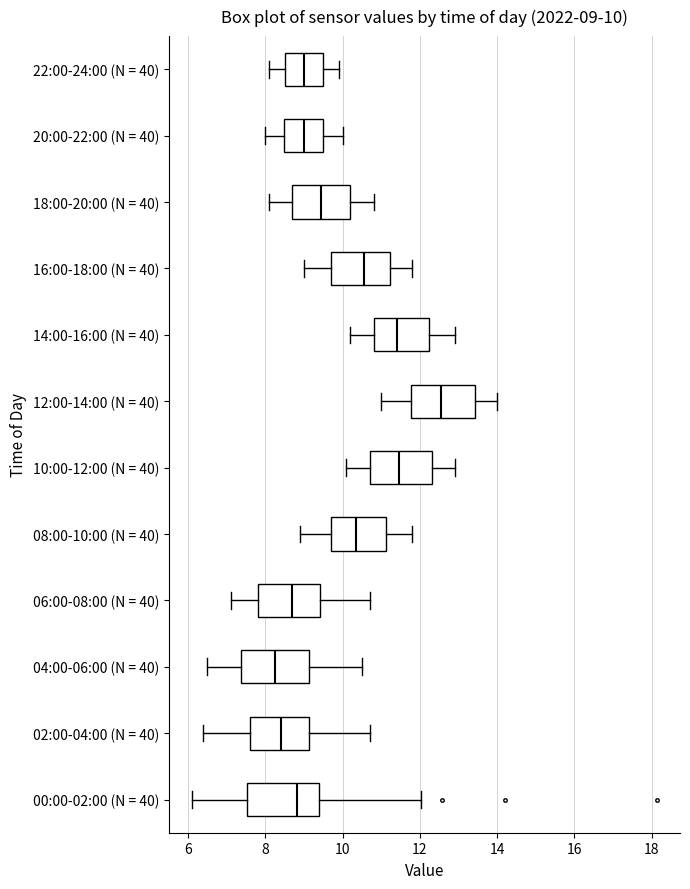

Which box's median line is the furthest to the right?

12:00-14:00 (N = 40)